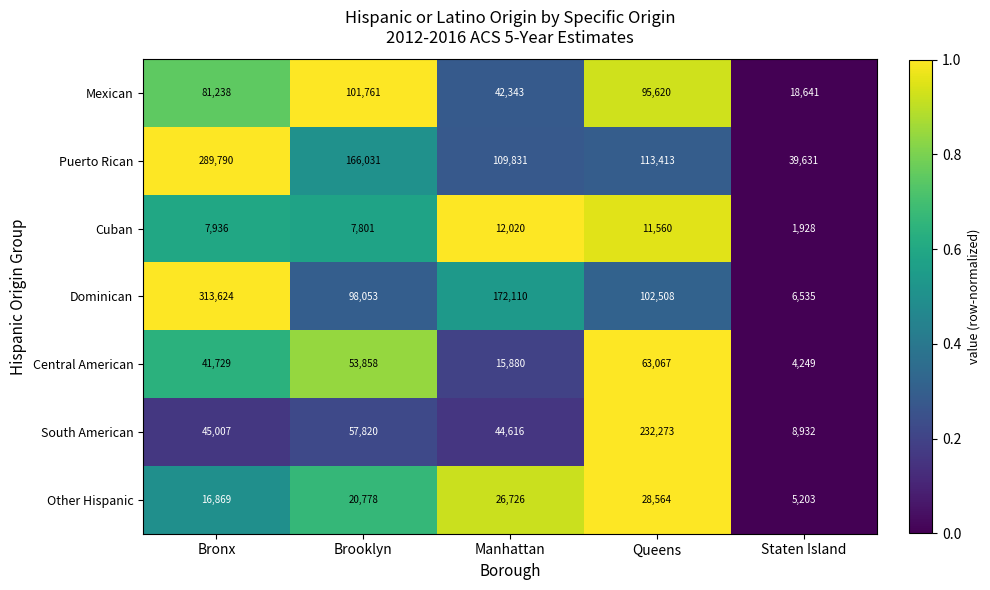

What is the spread (max minus min) of values at Bronx?

305688